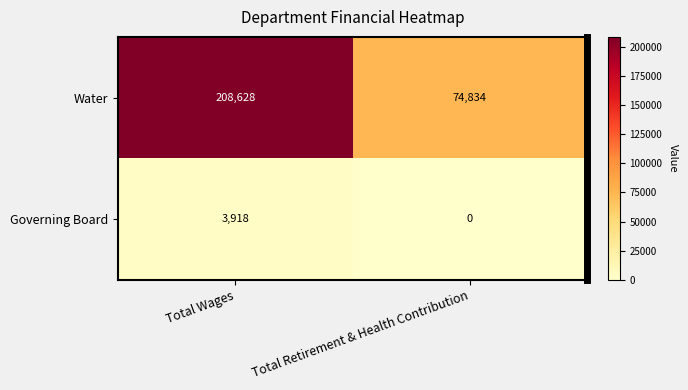

Read the Governing Board value at Total Wages.

3918